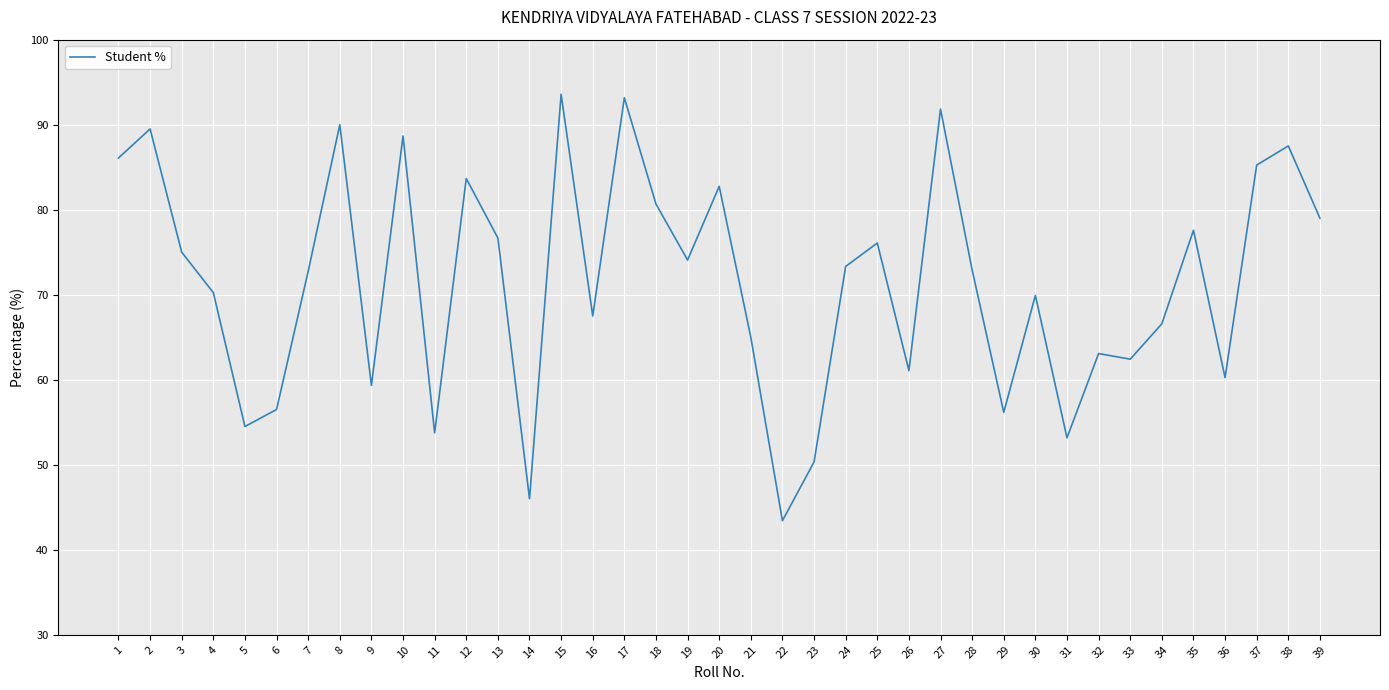

Is it true that the value at 26 is 61.1?

True